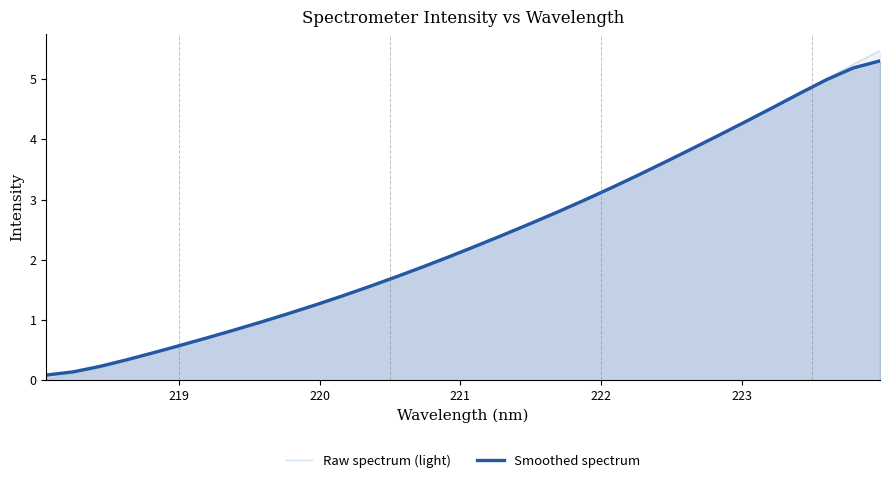

Does the chart display data point markers on the line(s)?

No